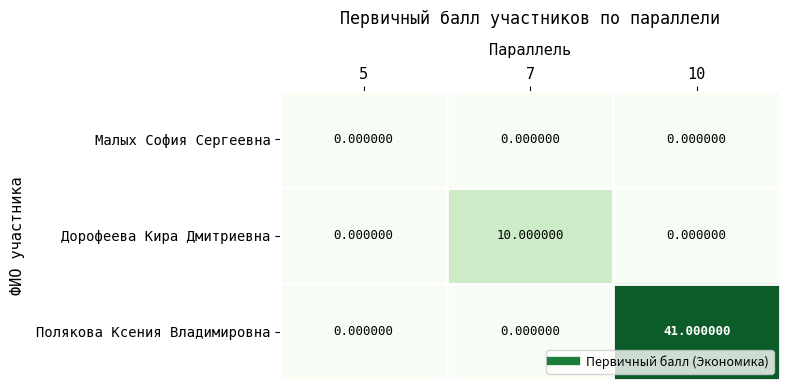

What is the difference between the highest and lowest values at 7?

10